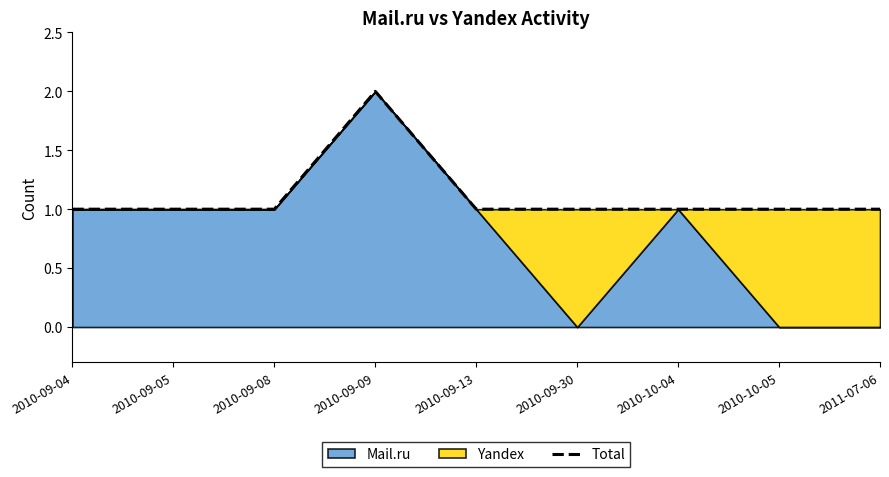

Reading left to right, list all the values displayed in this chart.

1	1	1	2	1	1	1	1	1